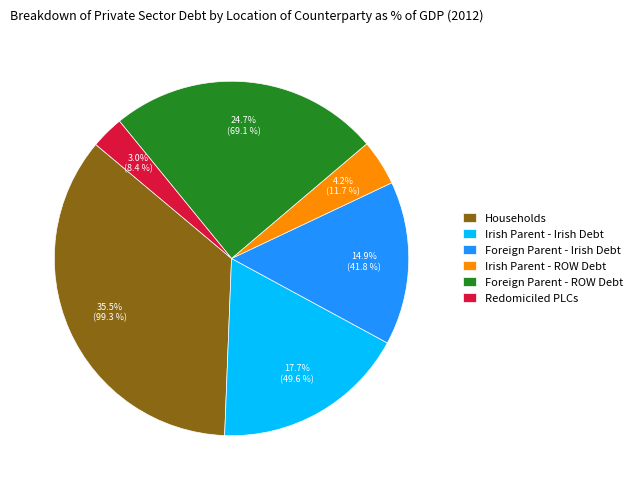

What is the largest slice in the pie chart?

Households